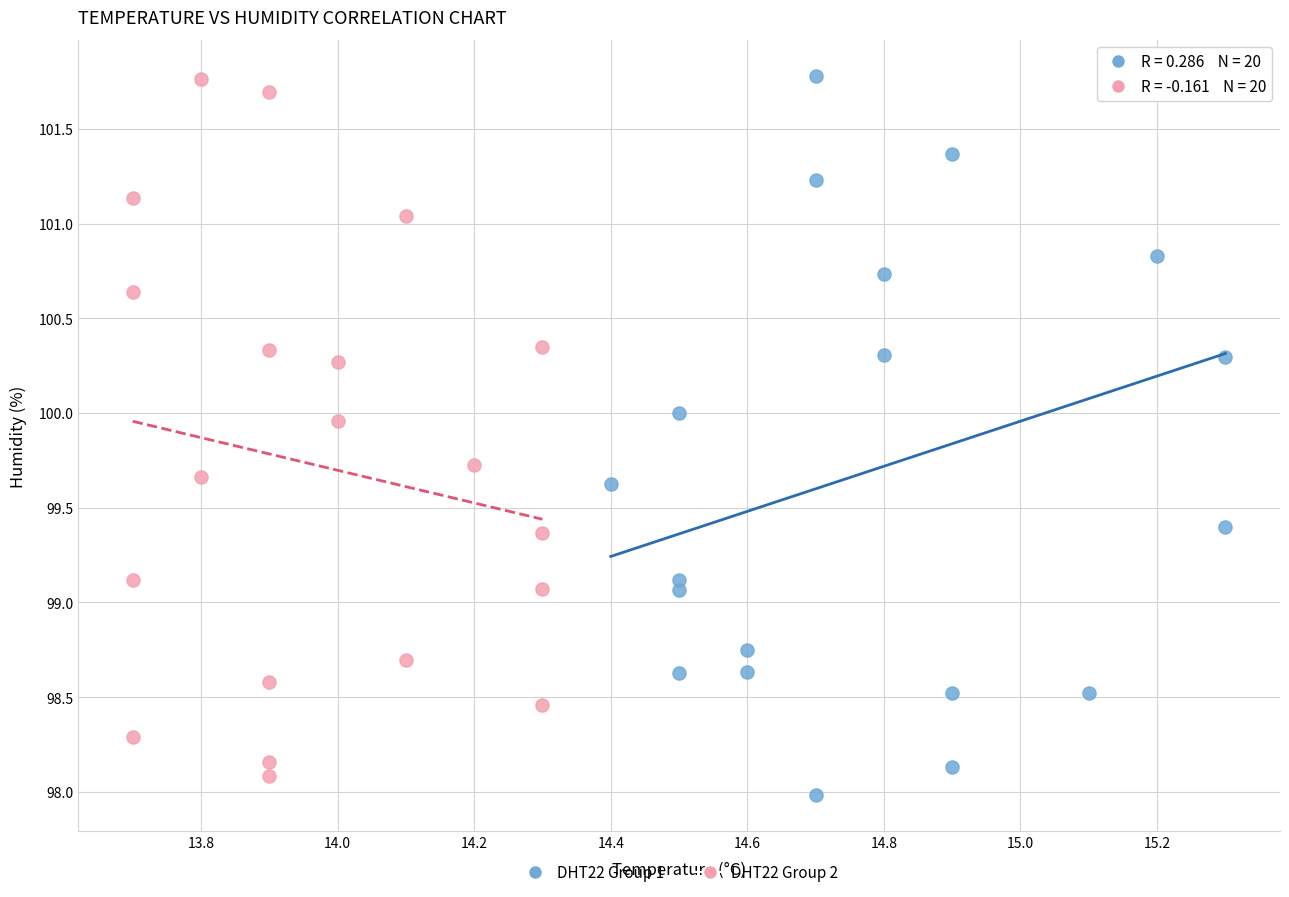

Which series reaches the minimum Y coordinate?

DHT22 Group 1